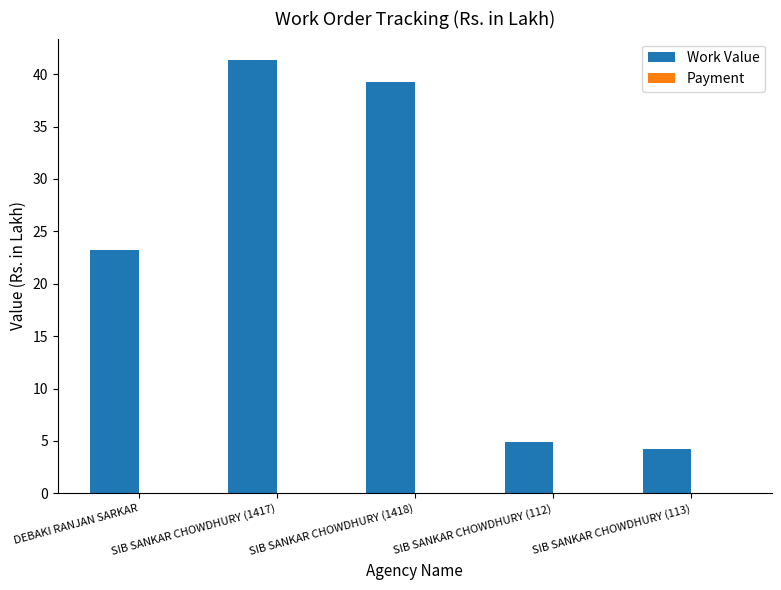

What is the sum of the values at SIB SANKAR CHOWDHURY (1417) and DEBAKI RANJAN SARKAR?

64.5